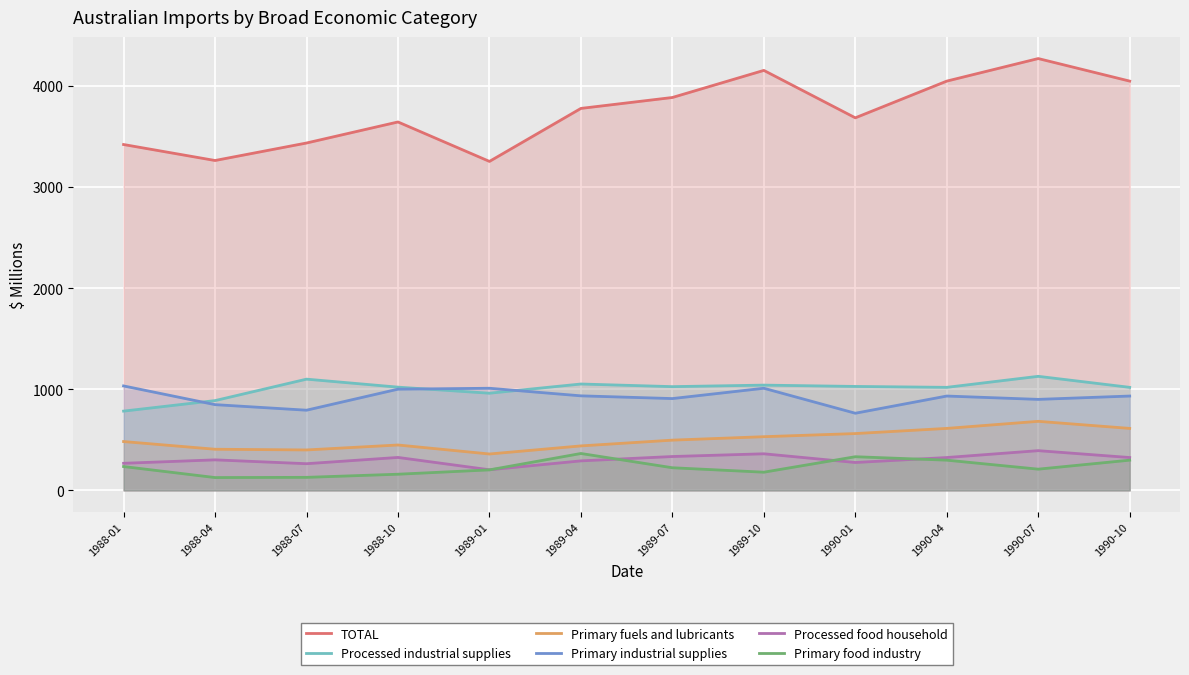

At how many categories does at least one series exceed 1604?

12